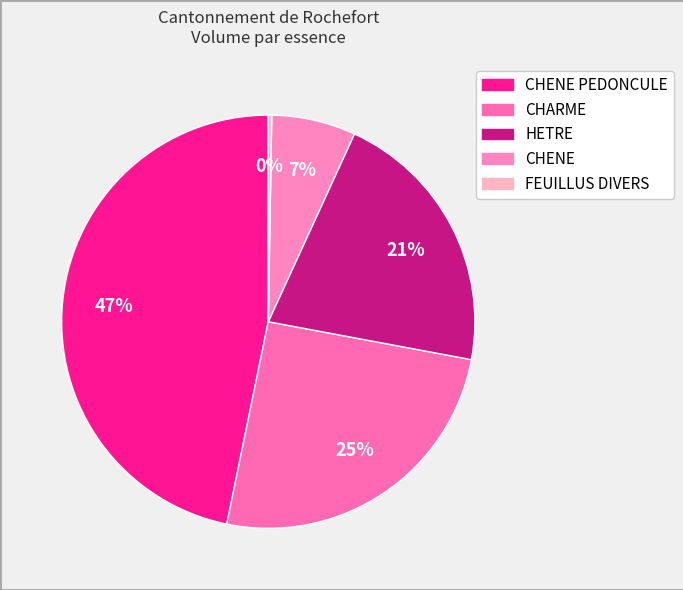

What percentage is the CHENE PEDONCULE slice, to the nearest percent?

47%